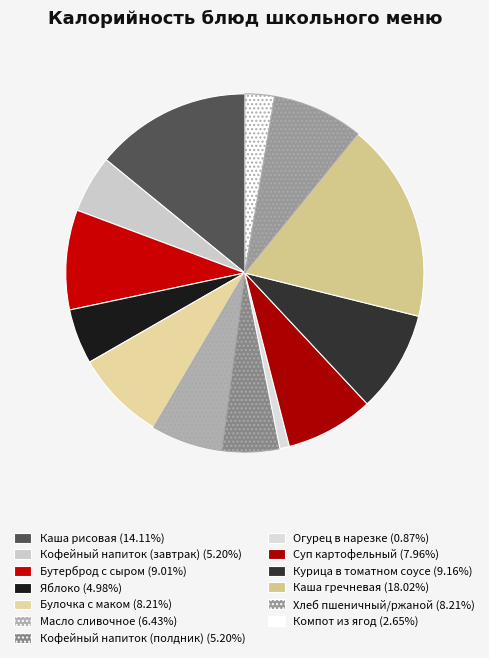

Rank the categories by value from lowest to highest.

Огурец в нарезке, Компот из ягод, Яблоко, Кофейный напиток (завтрак), Кофейный напиток (полдник), Масло сливочное, Суп картофельный, Булочка с маком, Хлеб пшеничный/ржаной, Бутерброд с сыром, Курица в томатном соусе, Каша рисовая, Каша гречневая